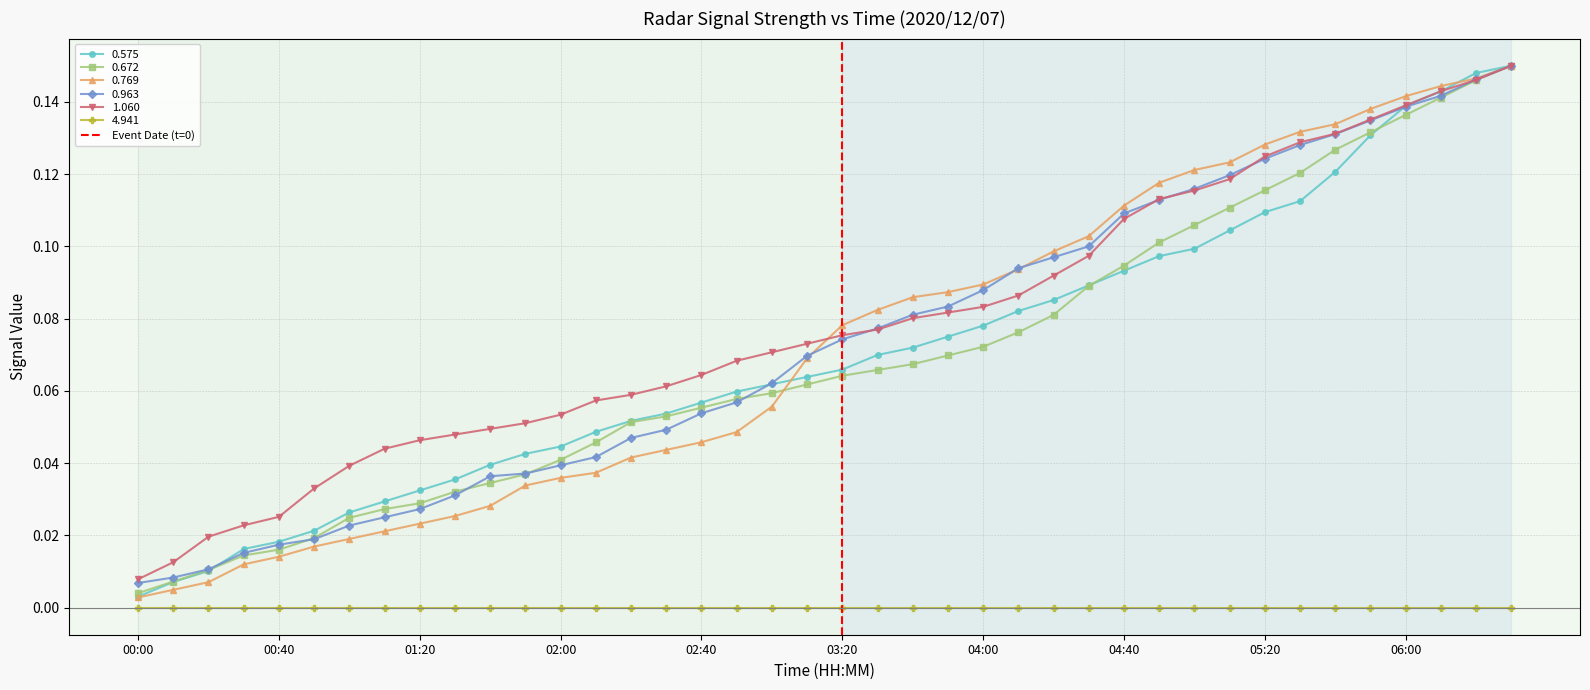

True or false: 4.941 and 0.963 cross at least once.

False